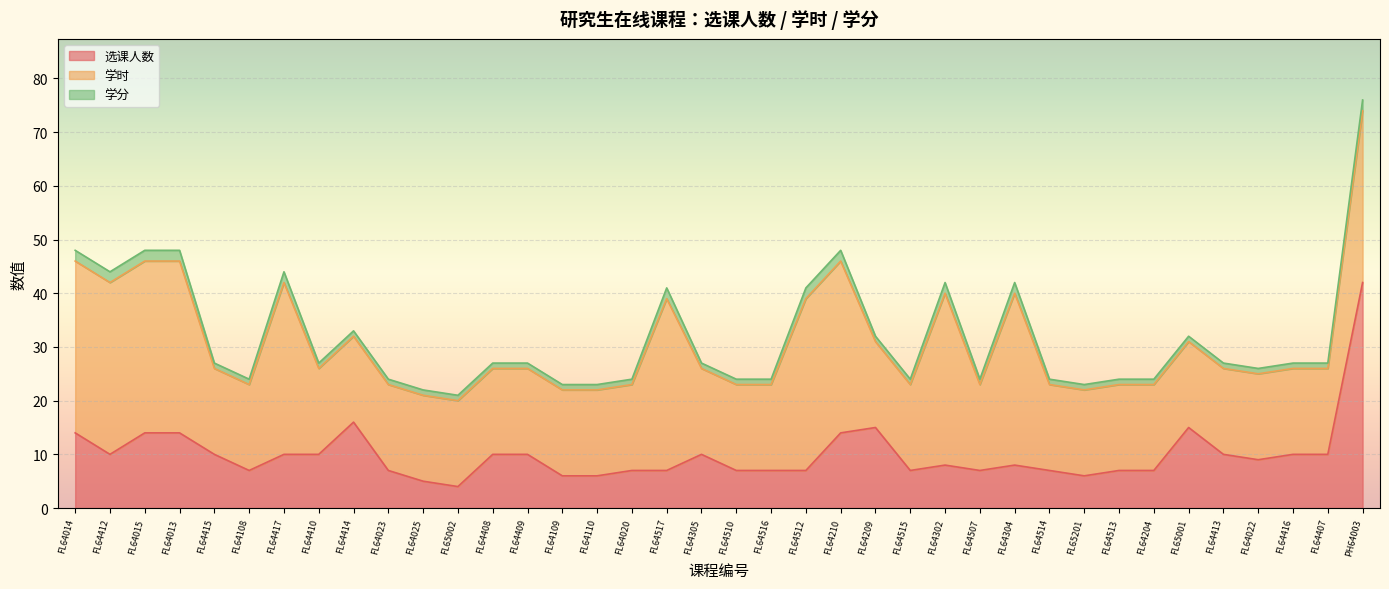

Does the chart display data point markers on the line(s)?

No